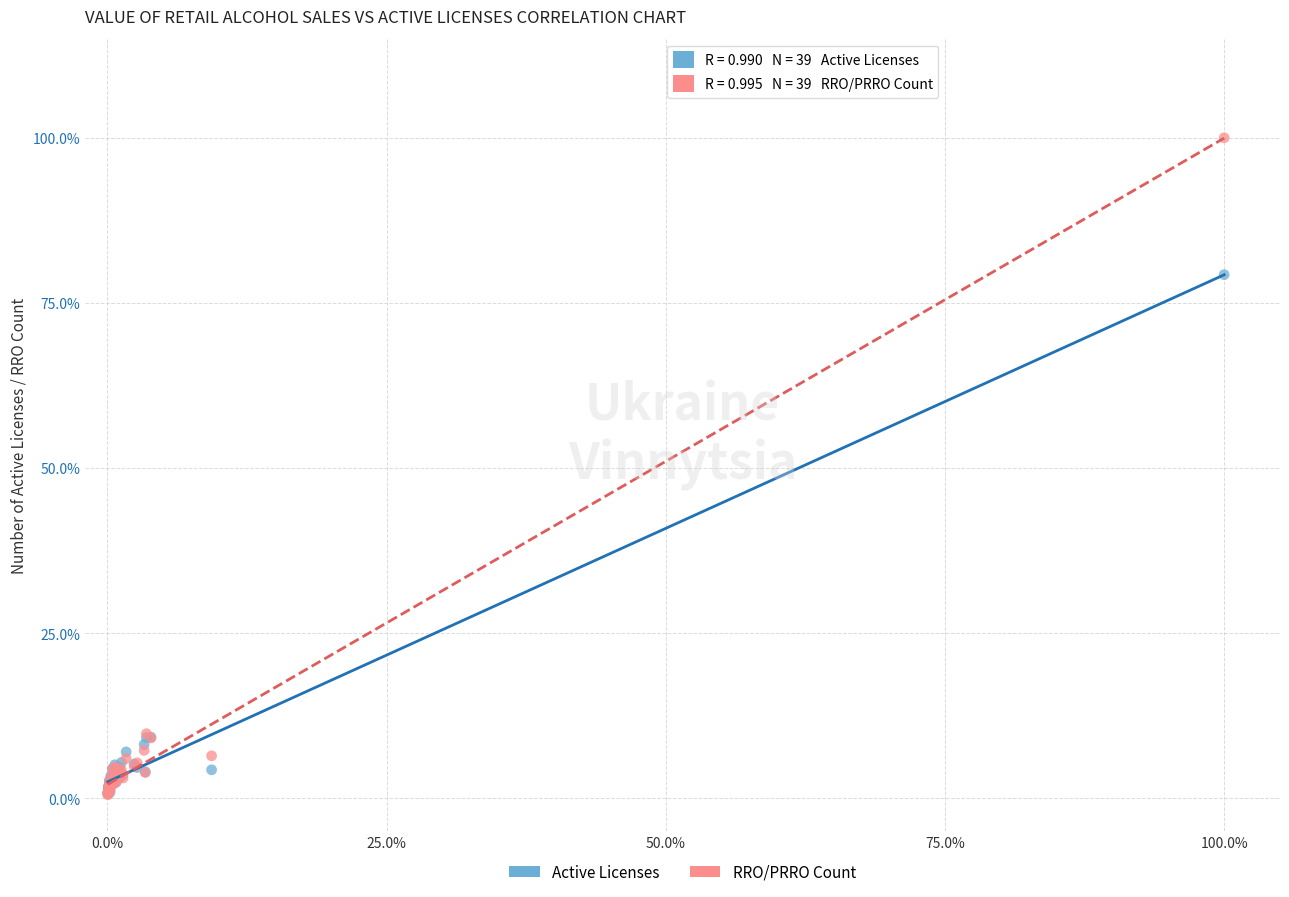

Which series contains the highest Y value?

RRO/PRRO Count